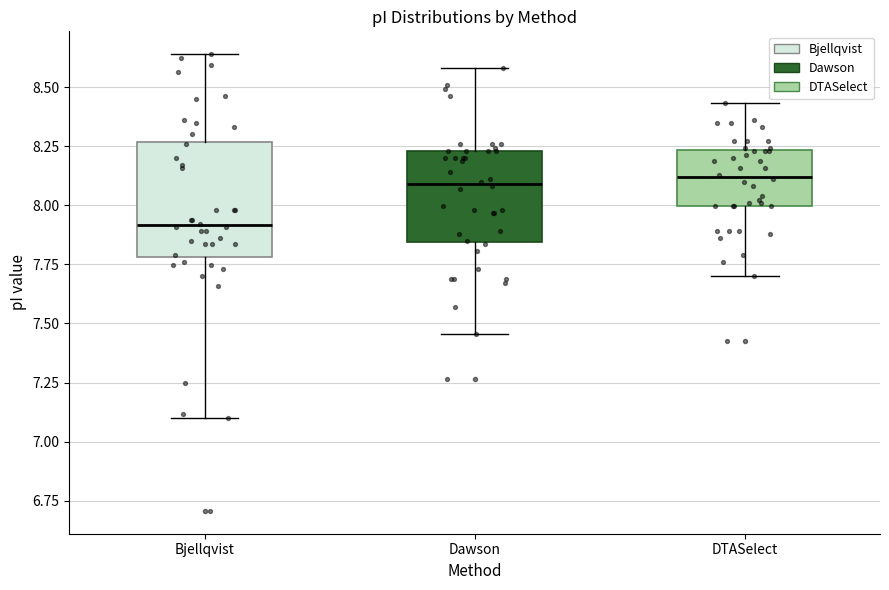

Reading left to right, transcribe this box plot: for each box, give where its median line is, the range the box spans, and where its two whiskers end, as read against the y-axis. The values are not printed on the chart, so give them approximately, as read against the axis.

Bjellqvist: median 7.90, box 7.80 to 8.25, whiskers 7.10 to 8.65
Dawson: median 8.10, box 7.85 to 8.25, whiskers 7.45 to 8.60
DTASelect: median 8.10, box 8.00 to 8.25, whiskers 7.70 to 8.45